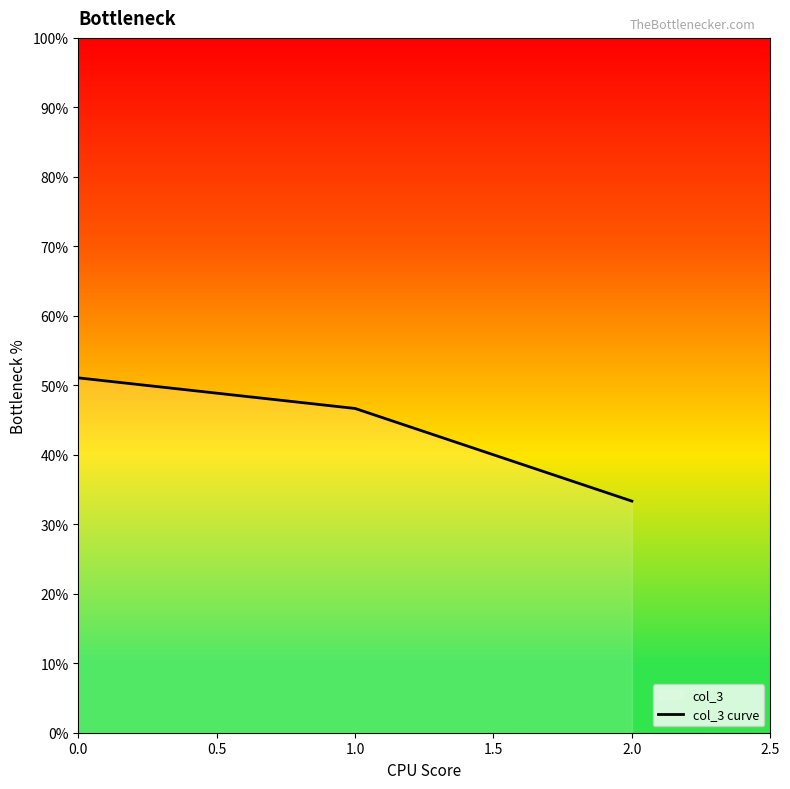

What is the smallest value displayed?

33.3